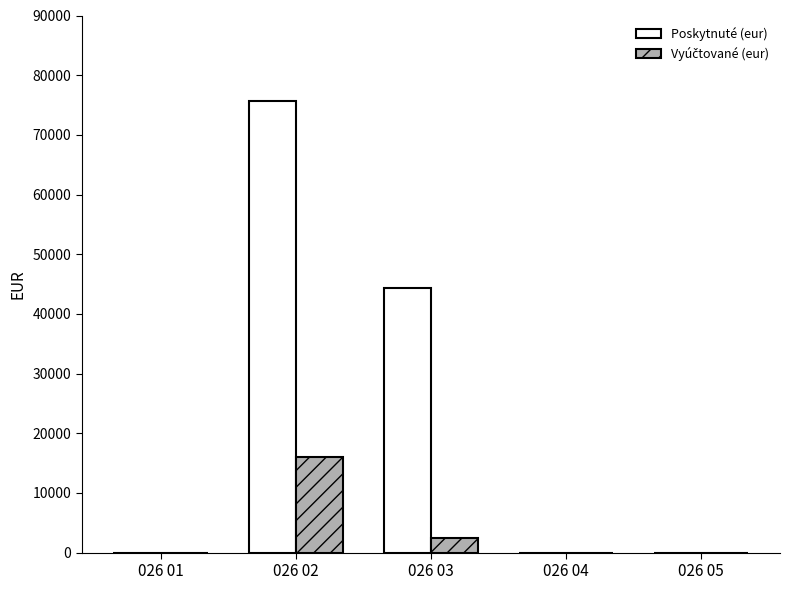

What is the sum of all Poskytnuté (eur) values?

120030.0